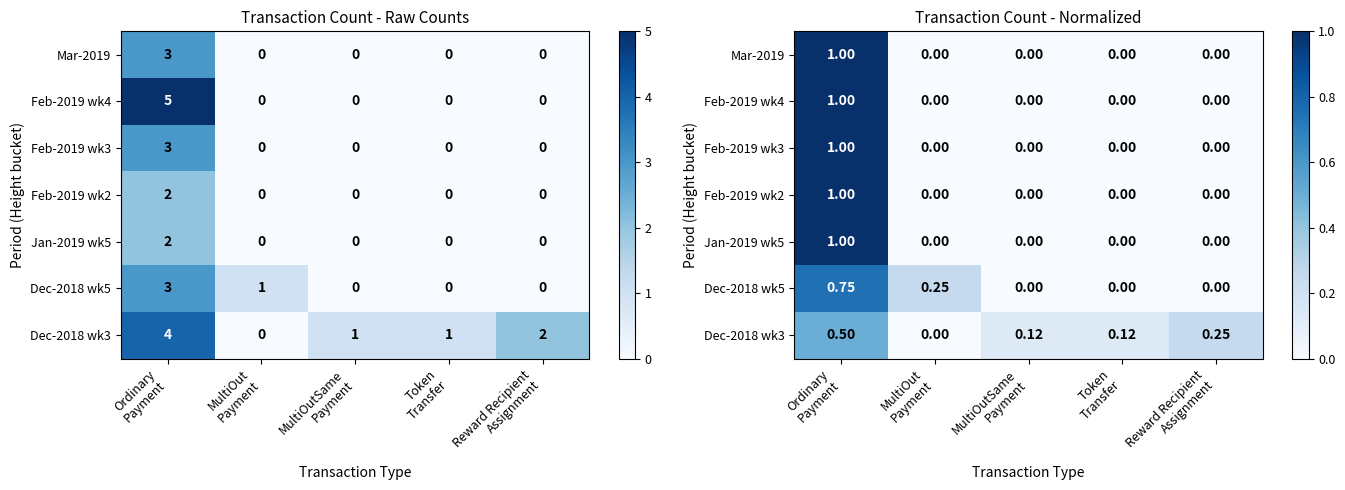

The value of Jan-2019 wk5 at Token Transfer is 0.0. True or false?

True